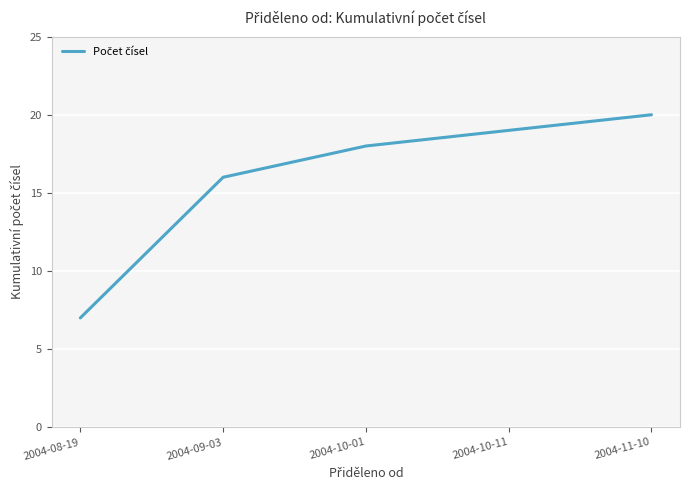

True or false: the data shows 20 at 2004-11-10.

True